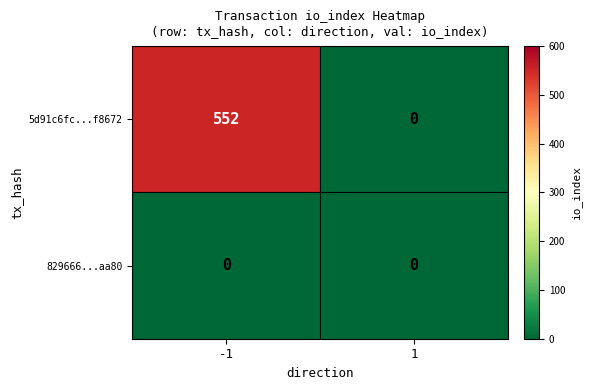

Reading left to right, what are all the values shown in this chart?

5d91c6fc...f8672: 552	0
829666...aa80: 0	0